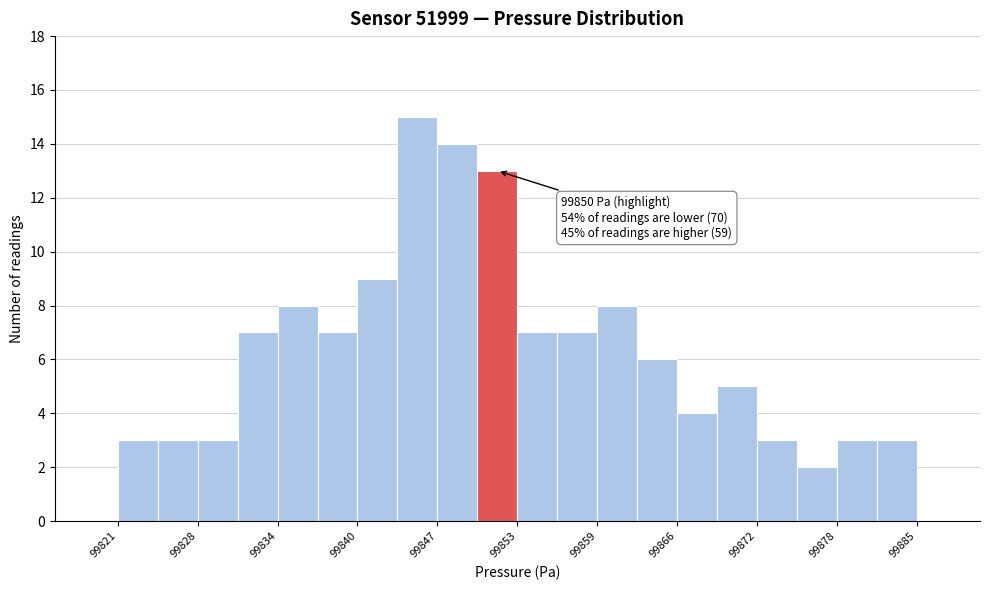

Read against the x-axis, roughly where is the centre of the tallest bar?

99845